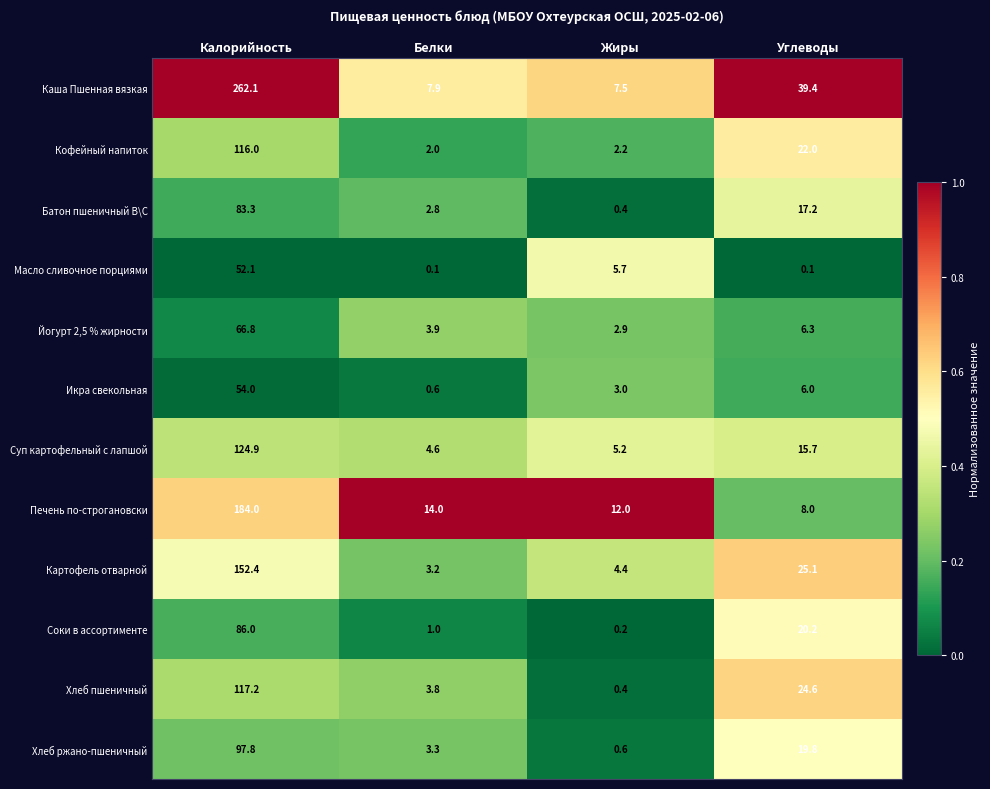

Which series has the largest total across all categories?

Каша Пшенная вязкая